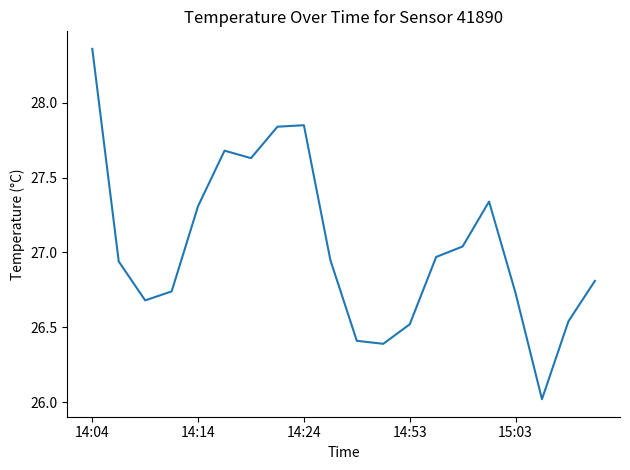

How many categories are shown in the chart?

20